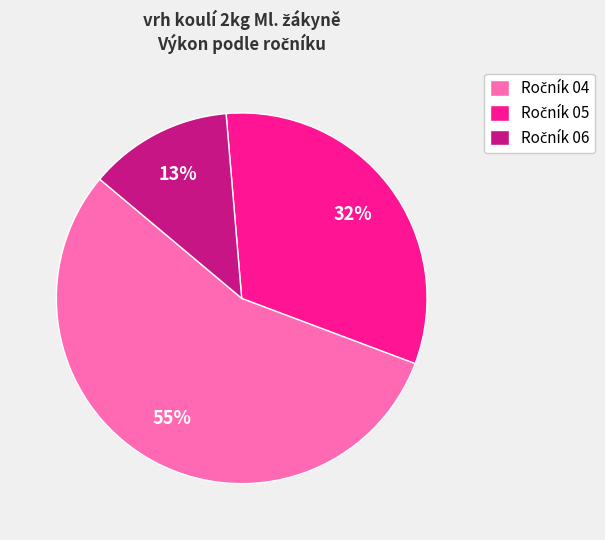

Is there any slice that represents more than half of the pie?

Yes